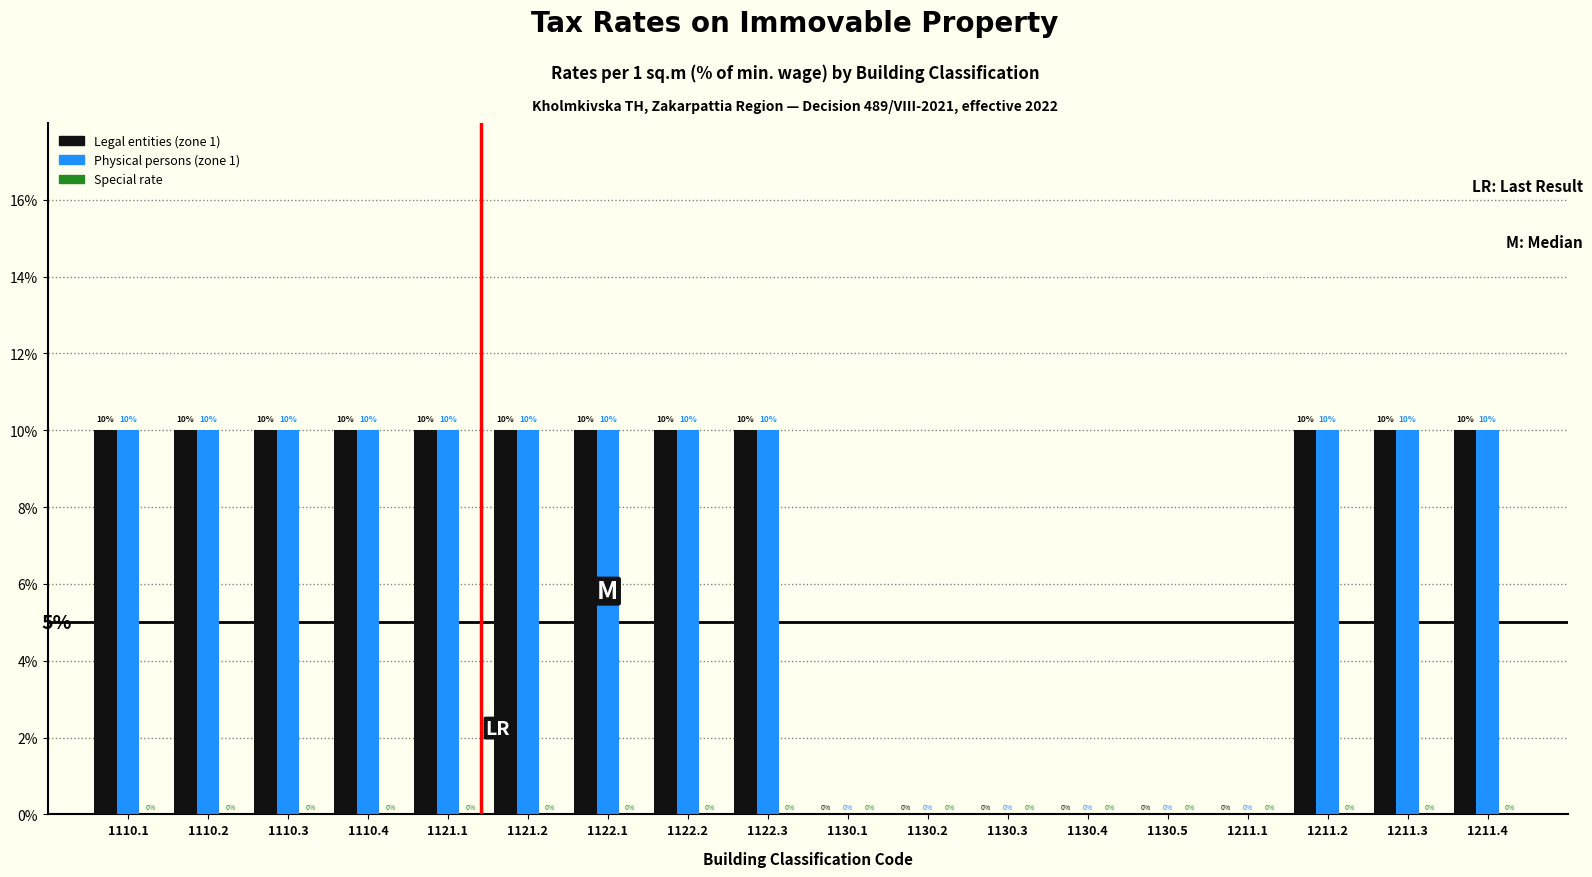

Are the bars horizontal?

No